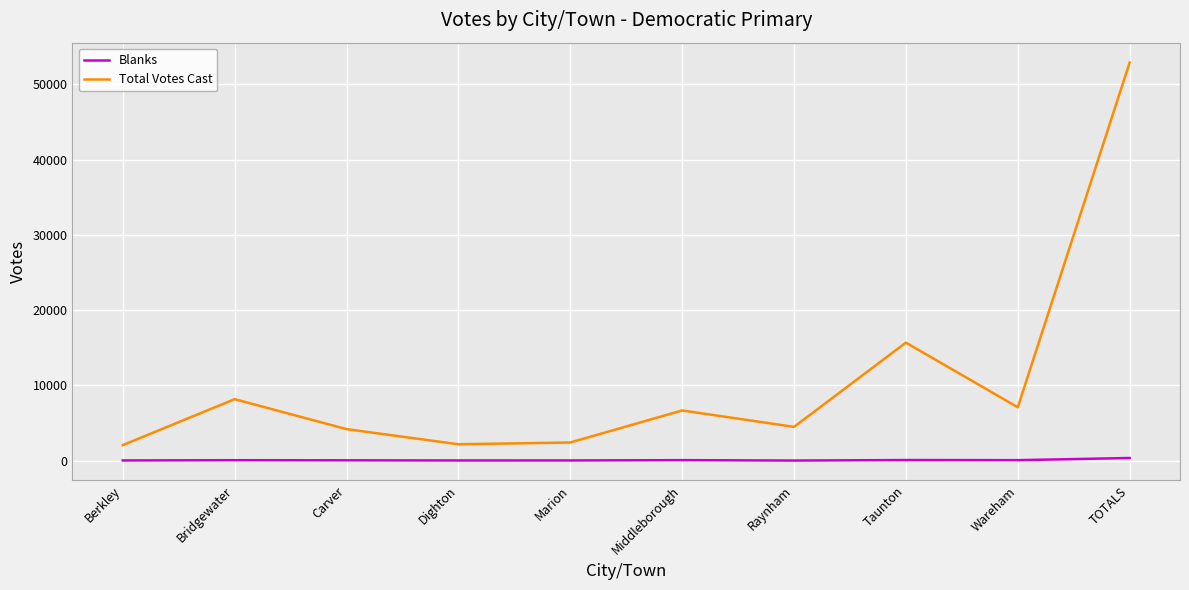

What are all the series names shown in the legend?

Blanks, Total Votes Cast